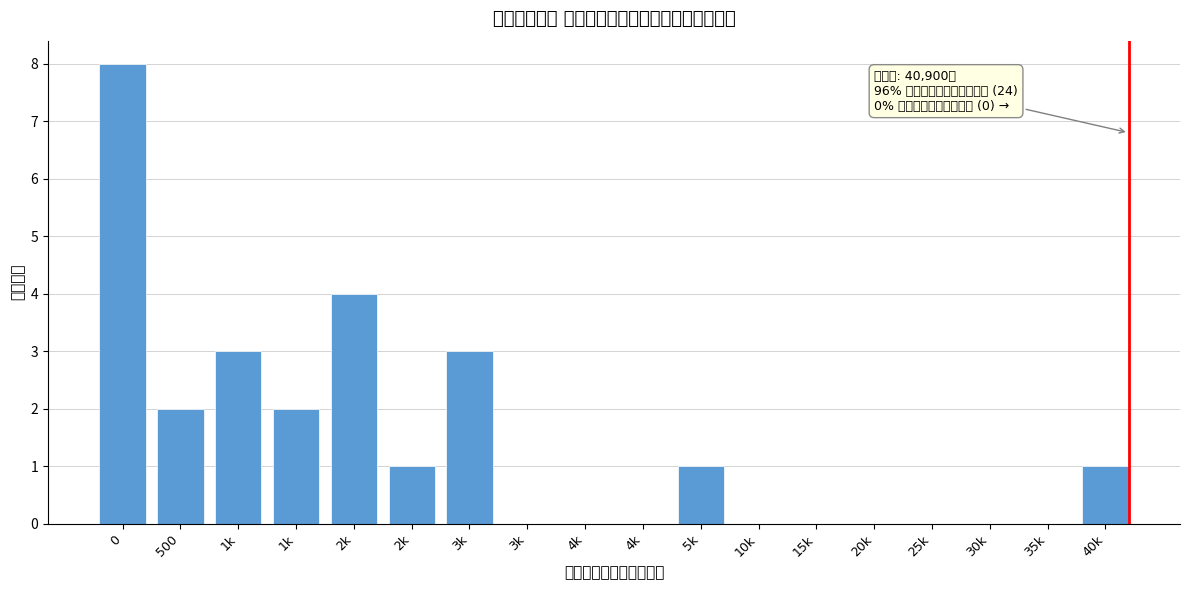

Are the bars horizontal?

No